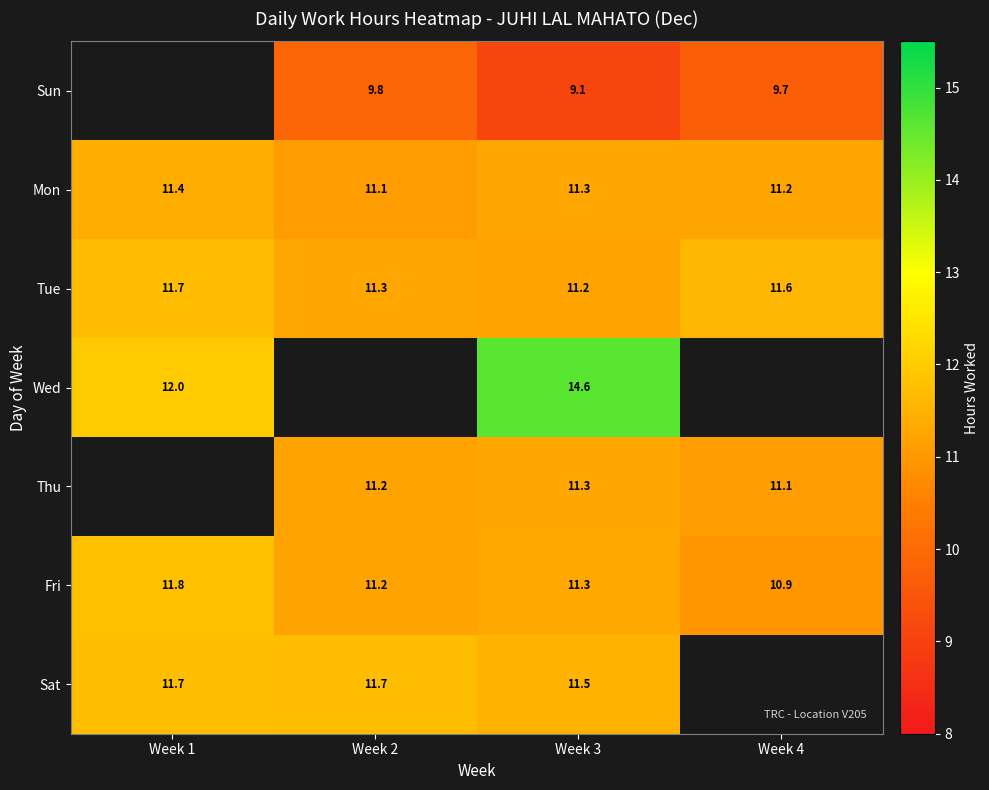

Is the value of Mon at Week 1 greater than the value of Tue at Week 3?

Yes